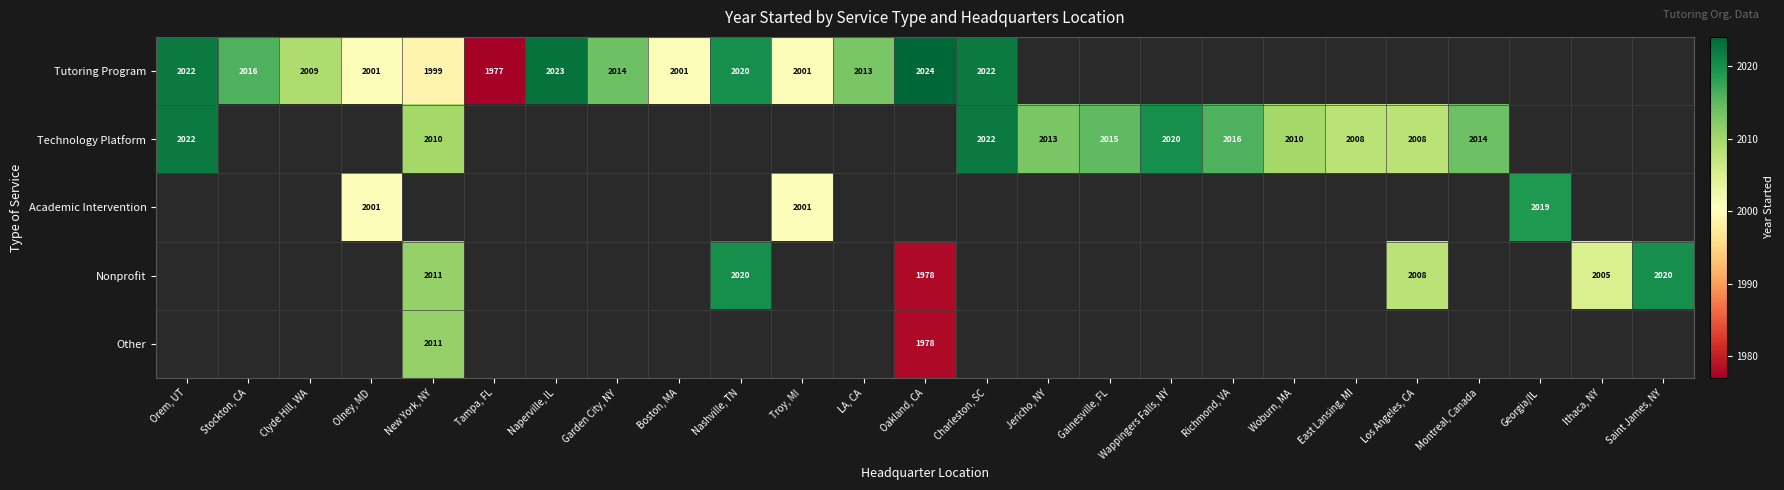

How many series are shown in this chart?

5